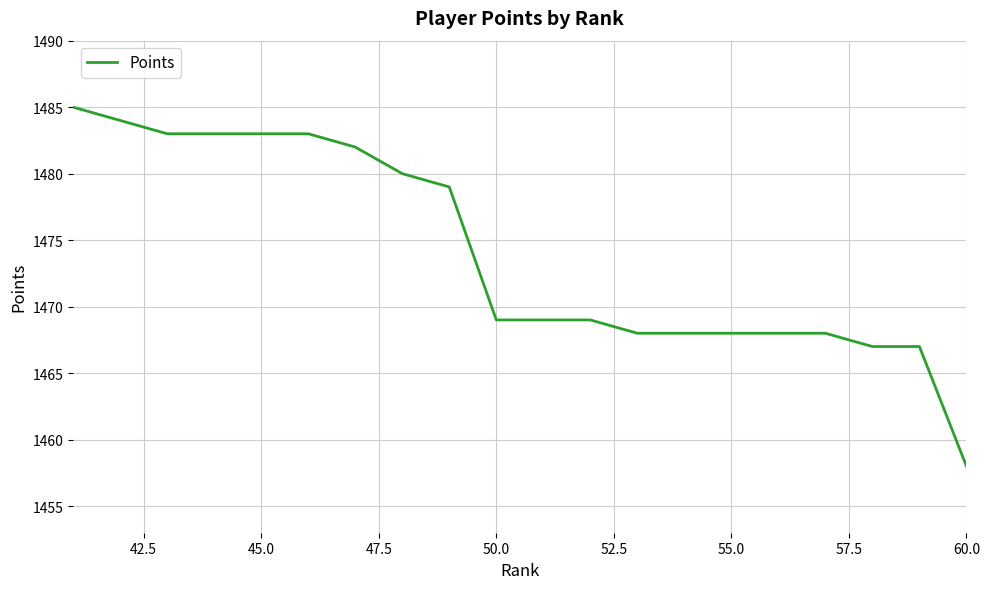

How many categories are shown in the chart?

20